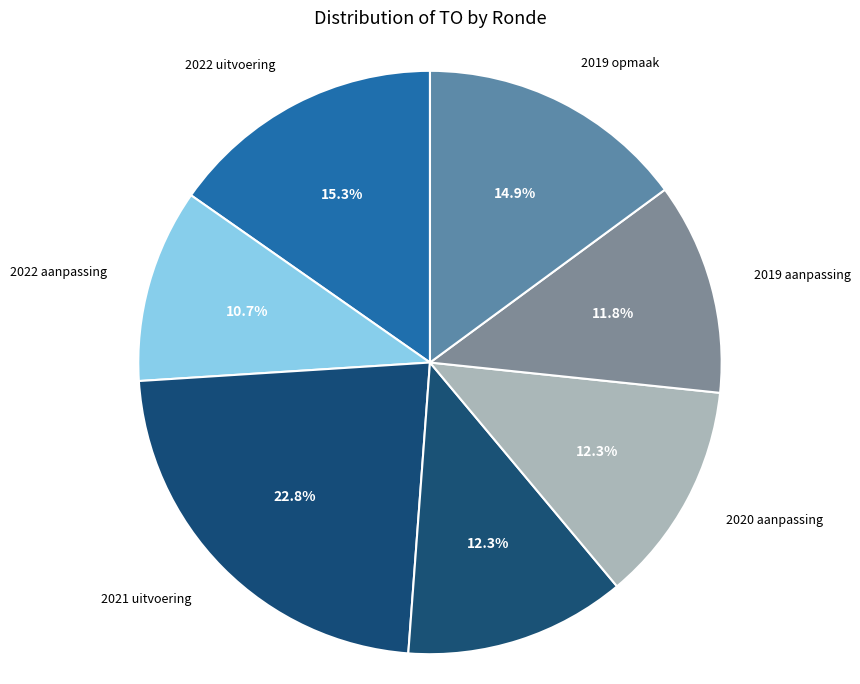

Count the number of slices in the pie.

7